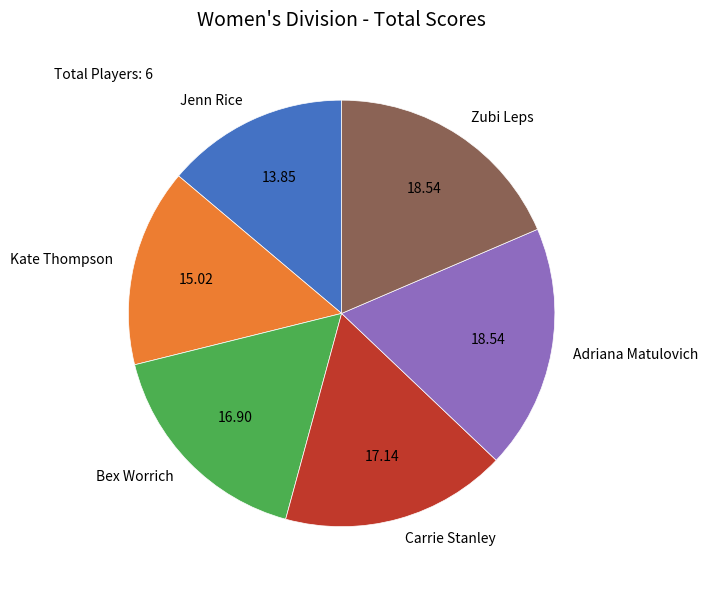

Which slice is the smallest?

Jenn Rice